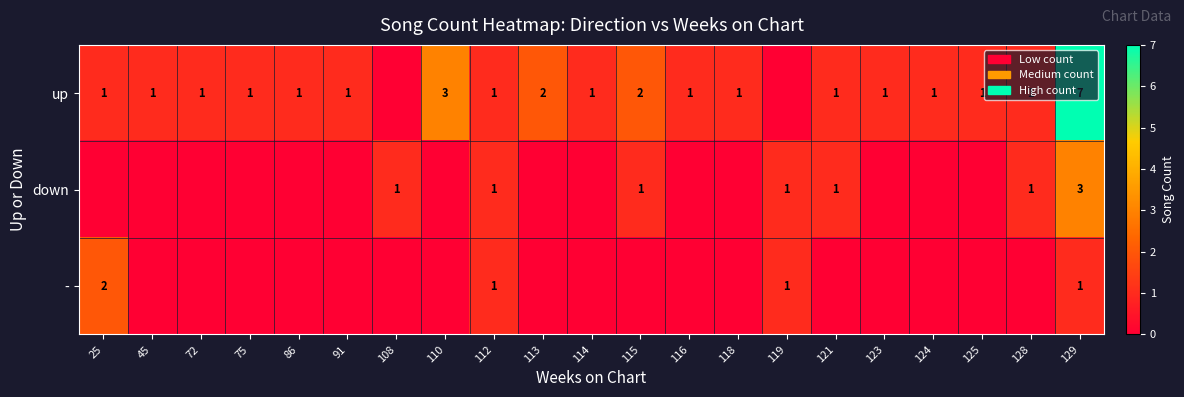

The down series shows 4 at 129. True or false?

False